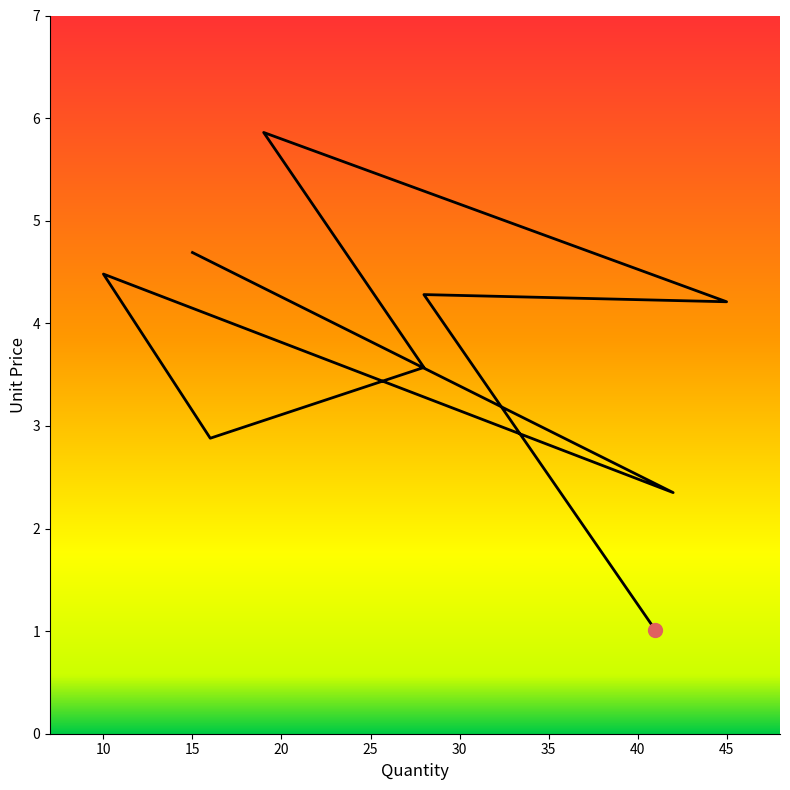

Which label corresponds to the largest value in the chart?

20